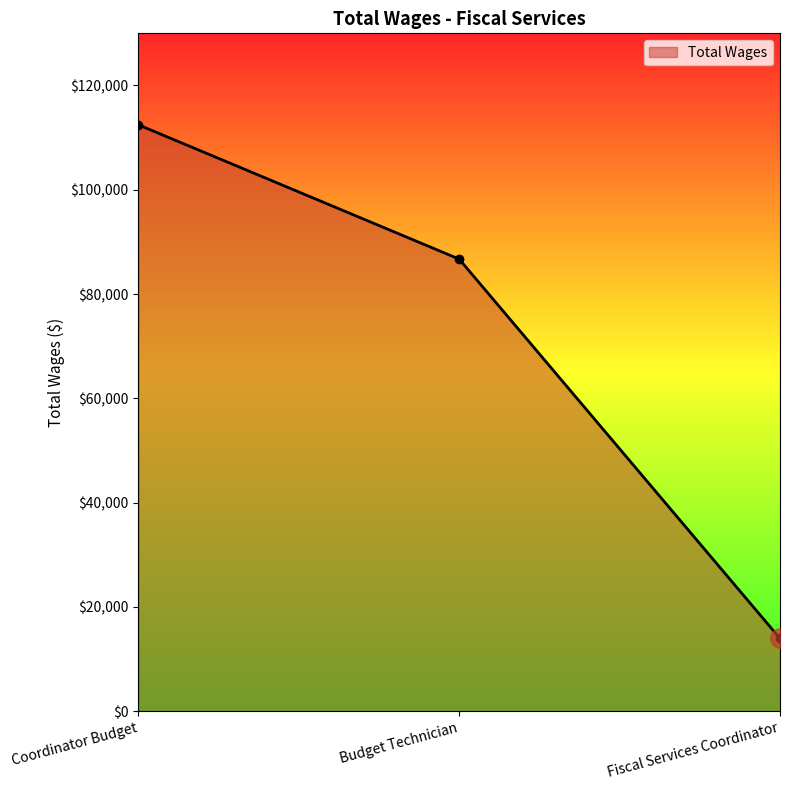

List the labels in order of value, smallest first.

Fiscal Services Coordinator, Budget Technician, Coordinator Budget